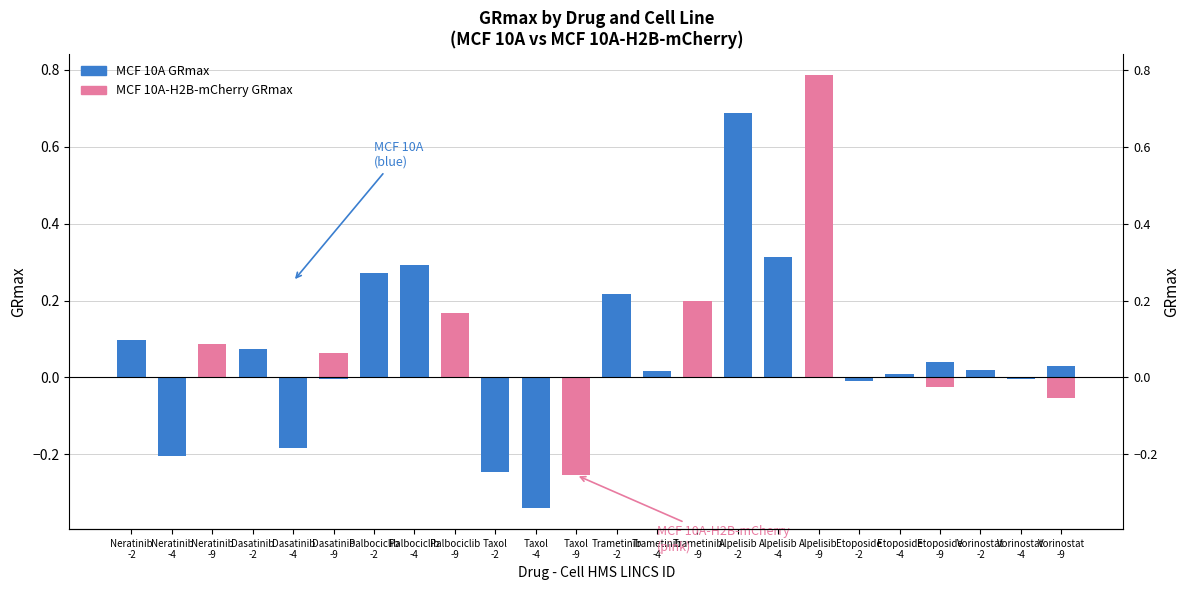

What is the label of the 11th bar from the left?

Taxol
-4